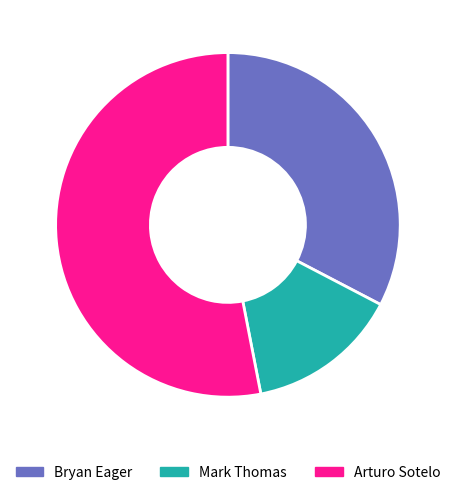

Approximately how many times larger is the value at Mark Thomas compared to Arturo Sotelo?

0.3